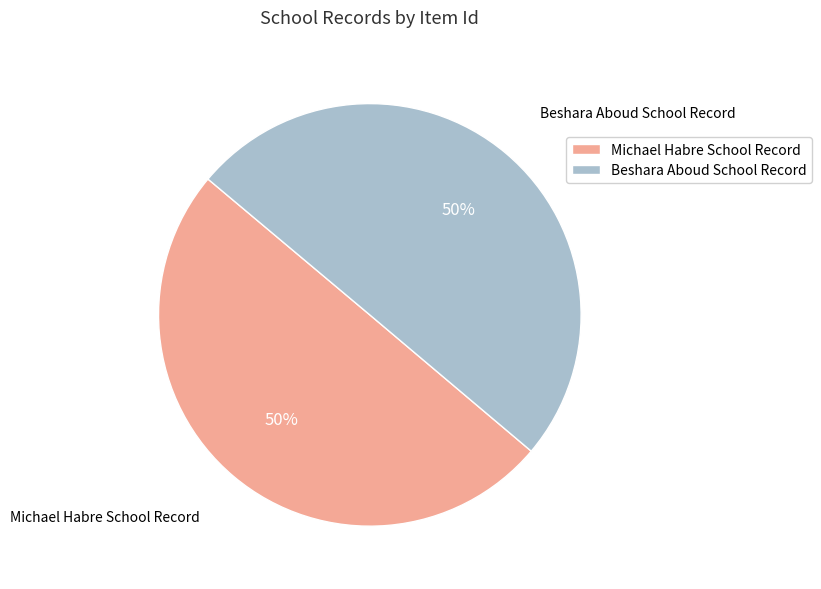

The Beshara Aboud School Record slice represents 50% of the pie. True or false?

True